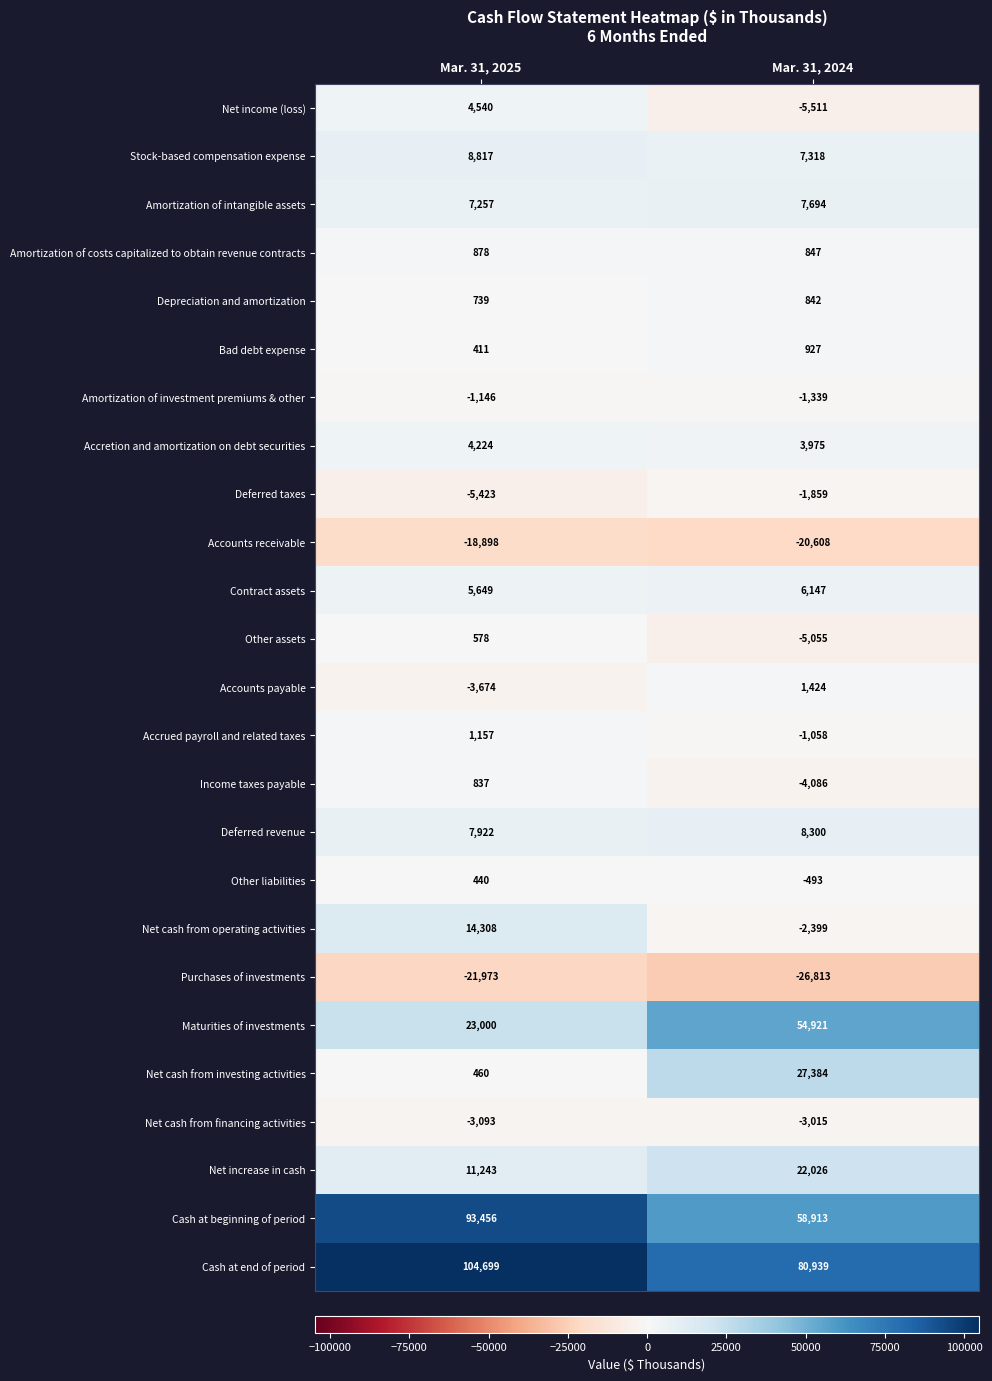

What is the spread (max minus min) of values at Mar. 31, 2025?

126672